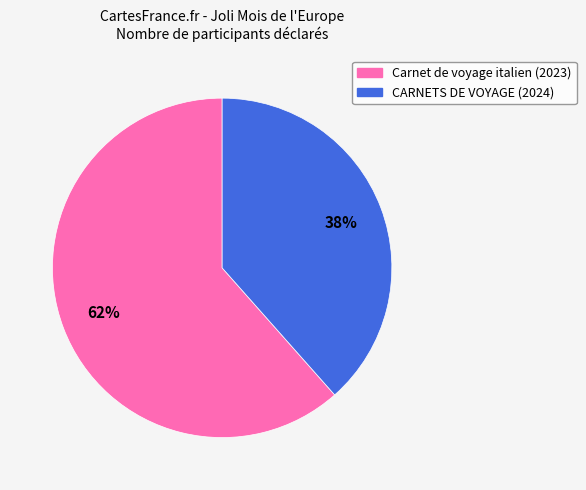

Which slice represents more than half of the pie?

Carnet de voyage italien (2023)